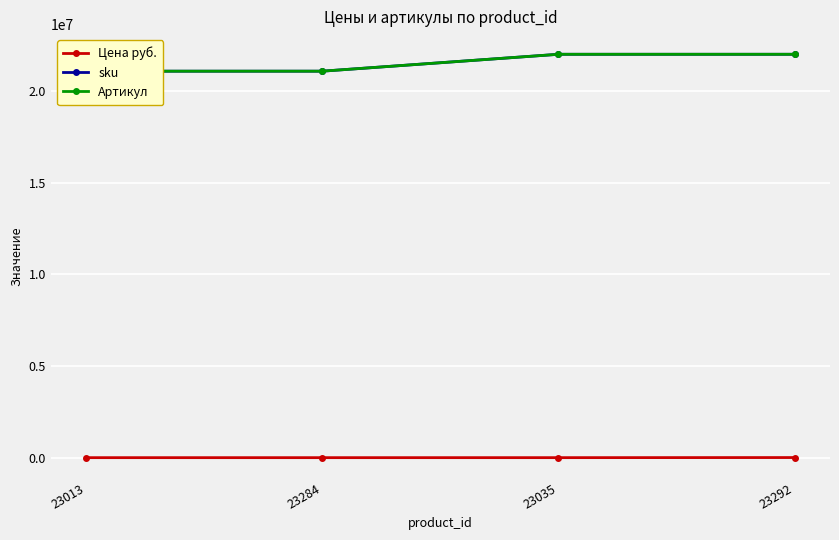

True or false: sku and Артикул cross at least once.

False